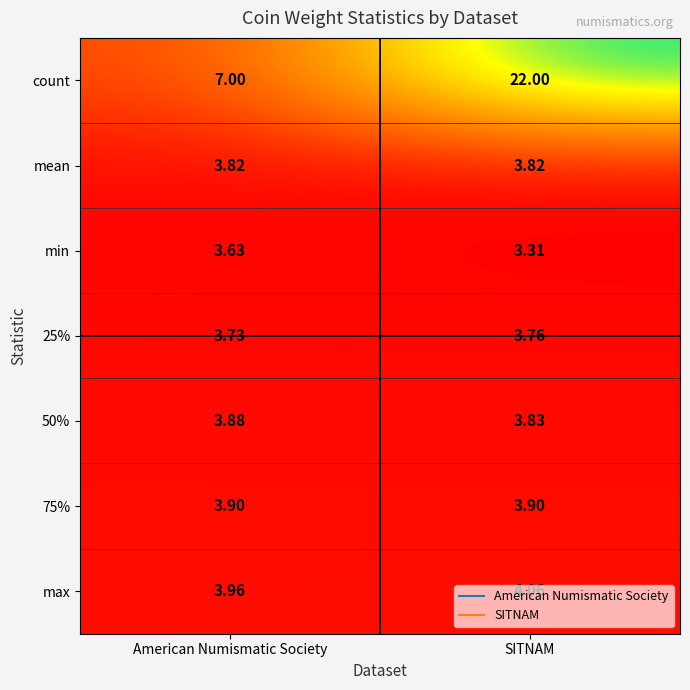

Which series has the largest range (max minus min)?

count